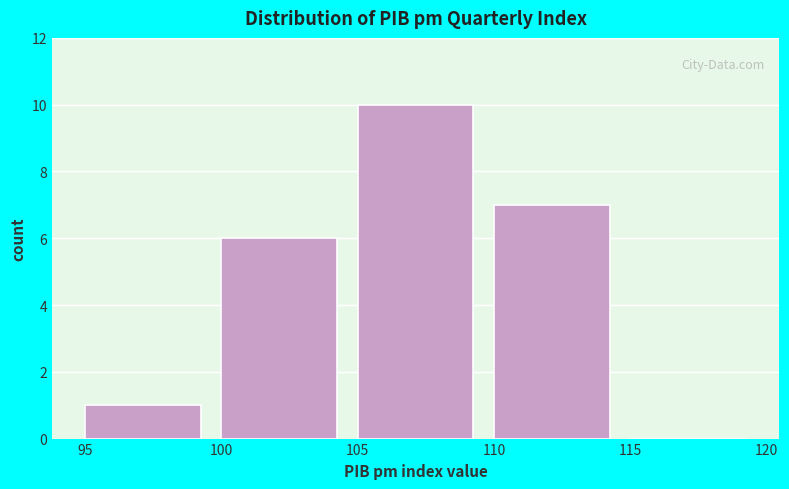

Which range on the x-axis has the tallest bar?

105 to 110